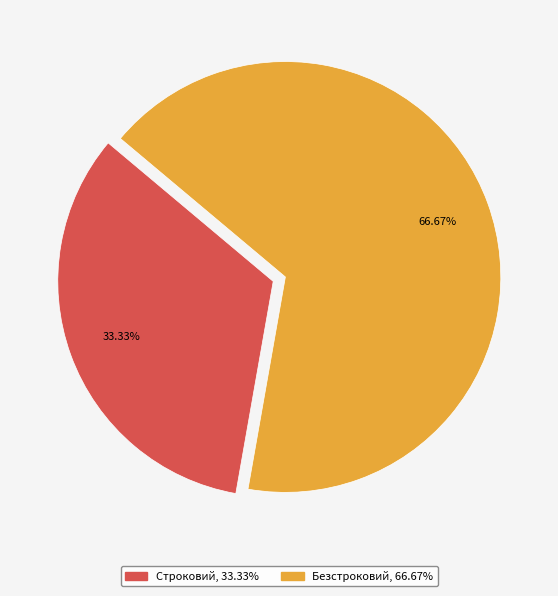

Which category has the smallest portion of the pie?

Строковий